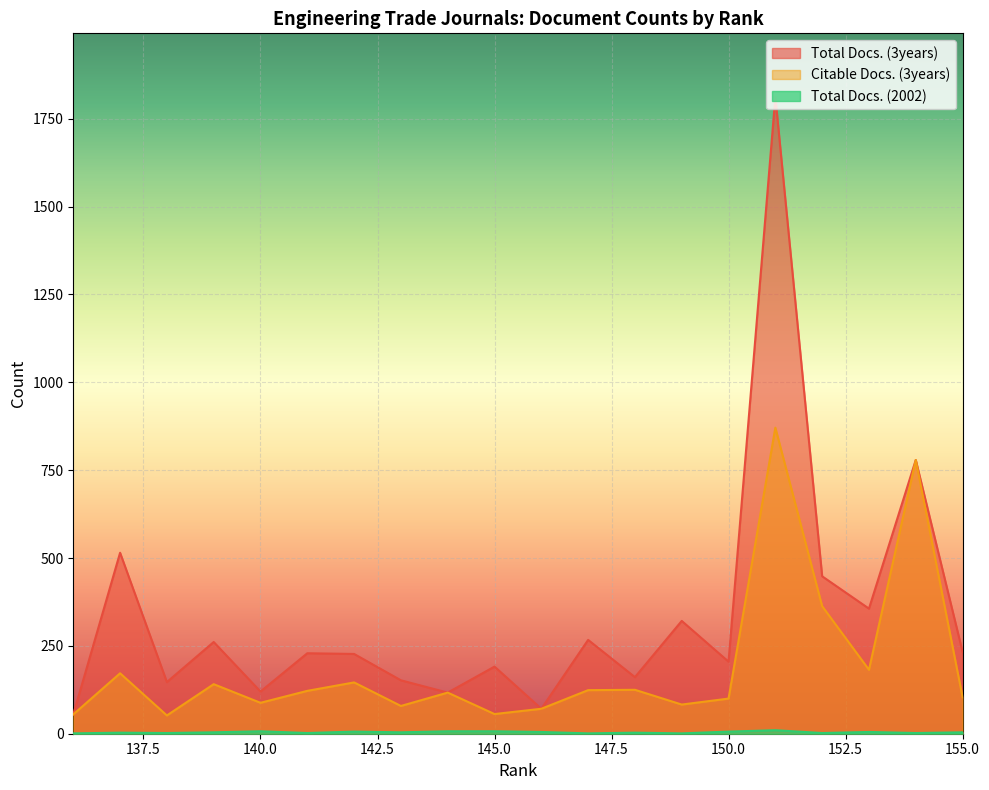

Rank the series by their average value, from highest to lowest.

Total Docs. (3years), Citable Docs. (3years), Total Docs. (2002)